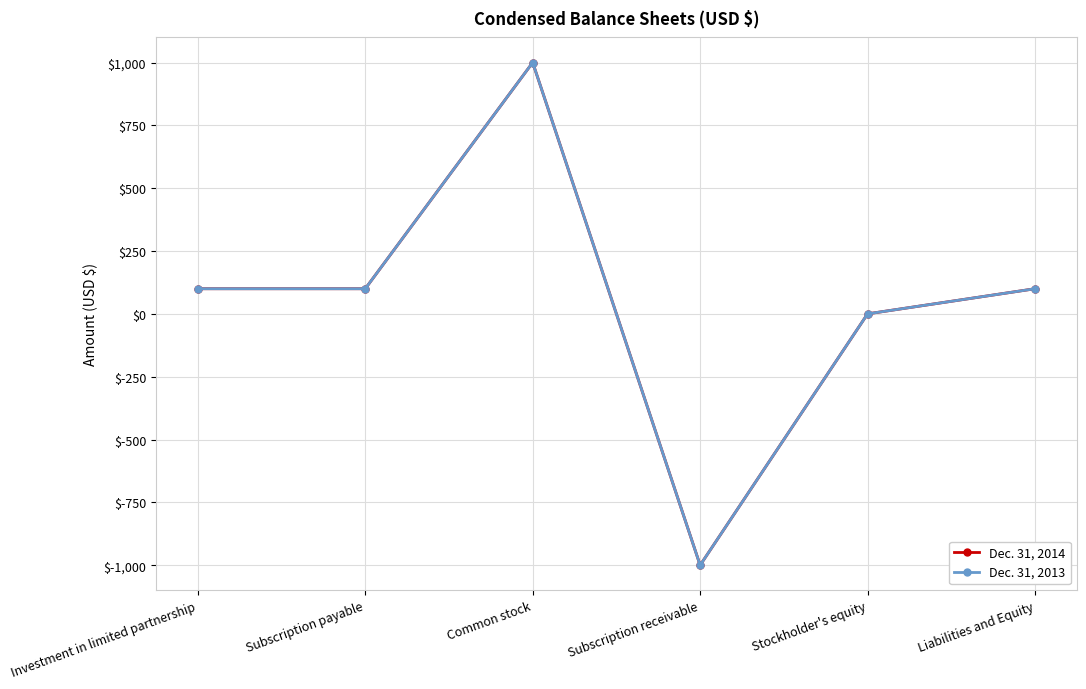

Is this an area chart (filled region under the line)?

No